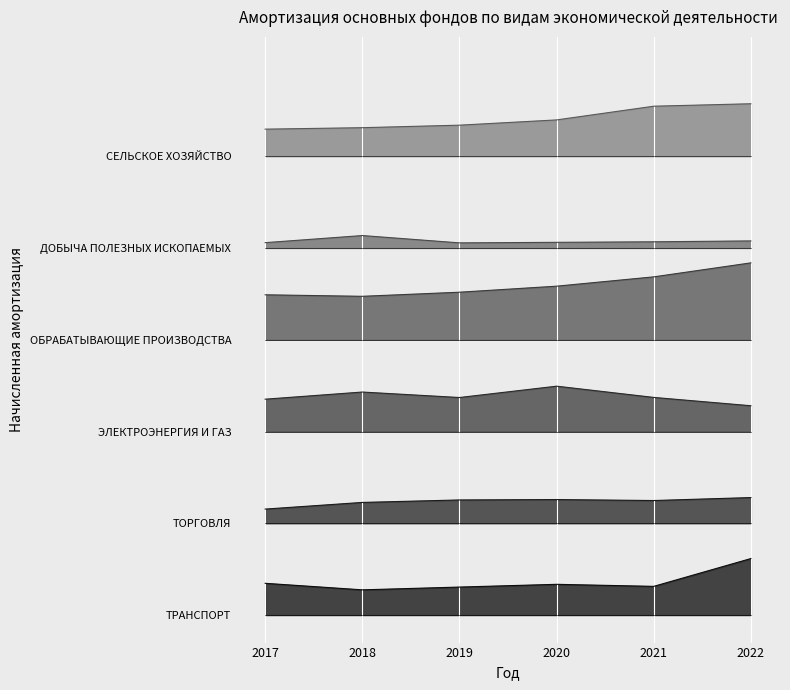

Which has a higher value, 2021 or 2020?

2021